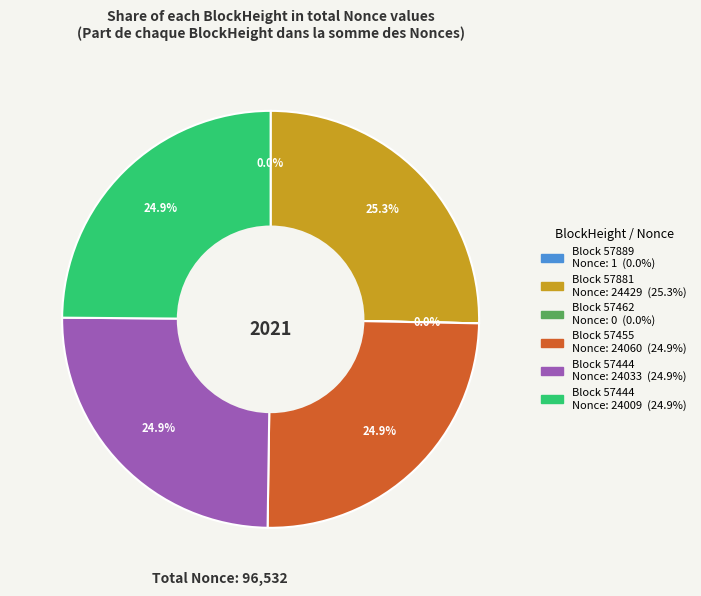

Is there any slice that represents more than half of the pie?

No